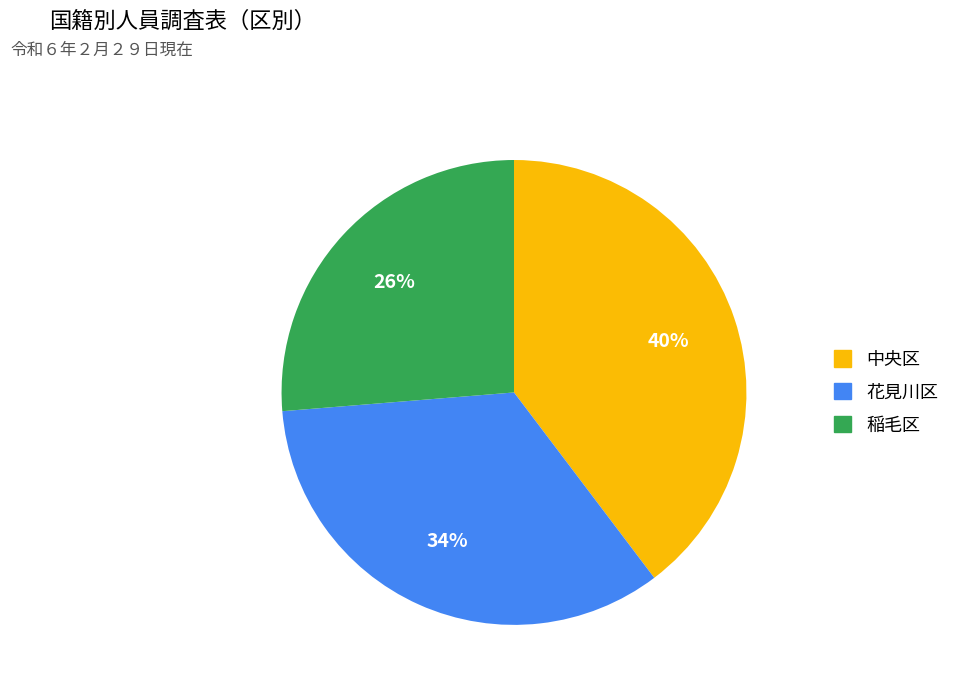

To the nearest percent, what is the average slice percentage?

33%